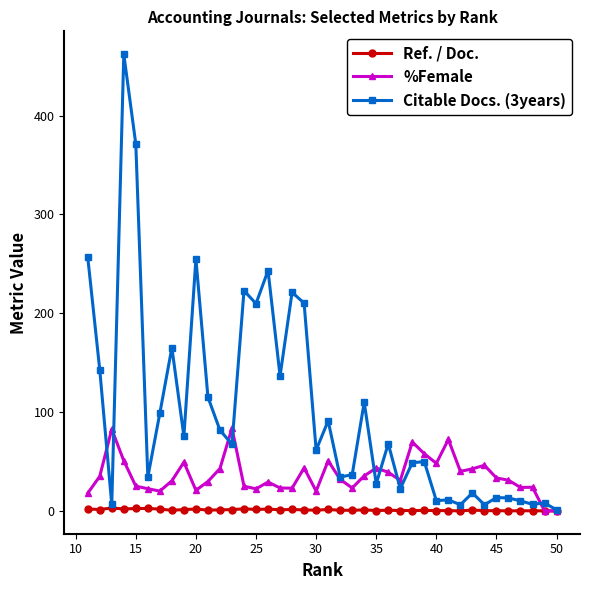

Which series has the largest total across all categories?

Citable Docs. (3years)